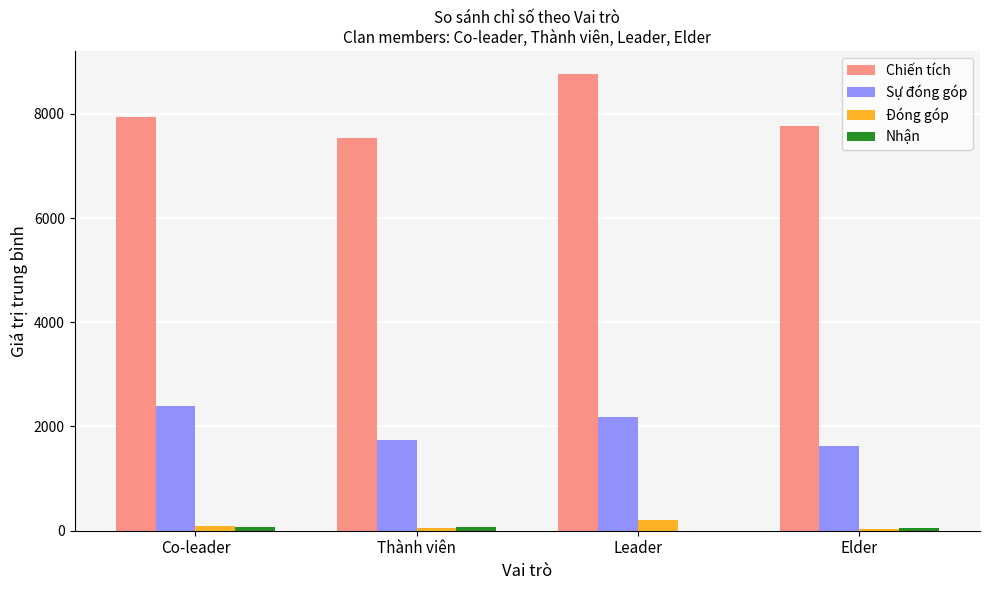

What is the sum of all Chiến tích values?

32011